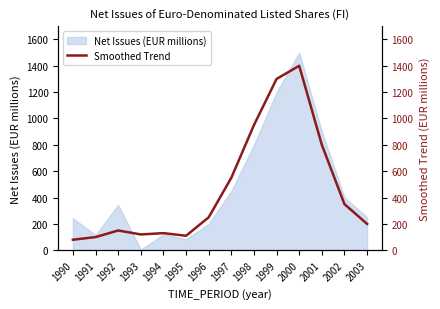

What is the highest value of the Net Issues (EUR millions) series?

1500